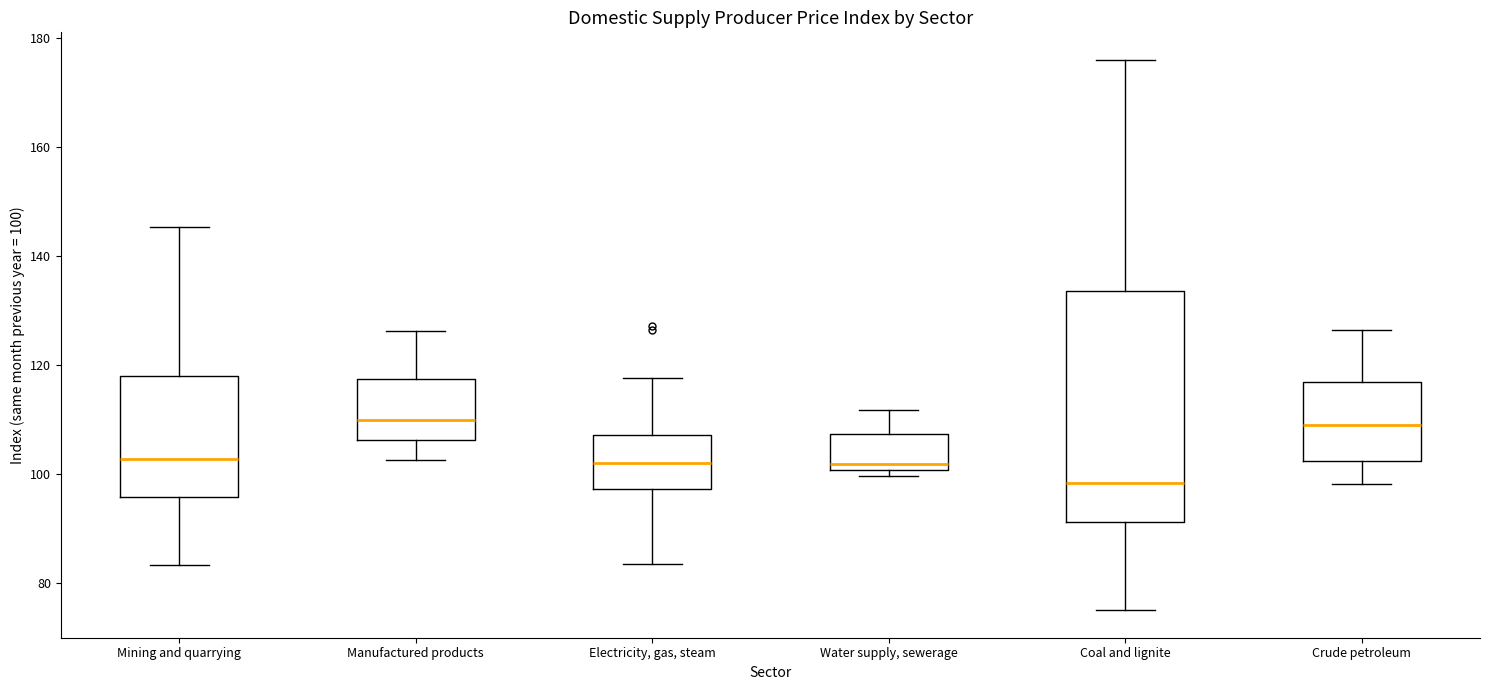

Which box is the tallest, from its lower edge to its upper edge?

Coal and lignite